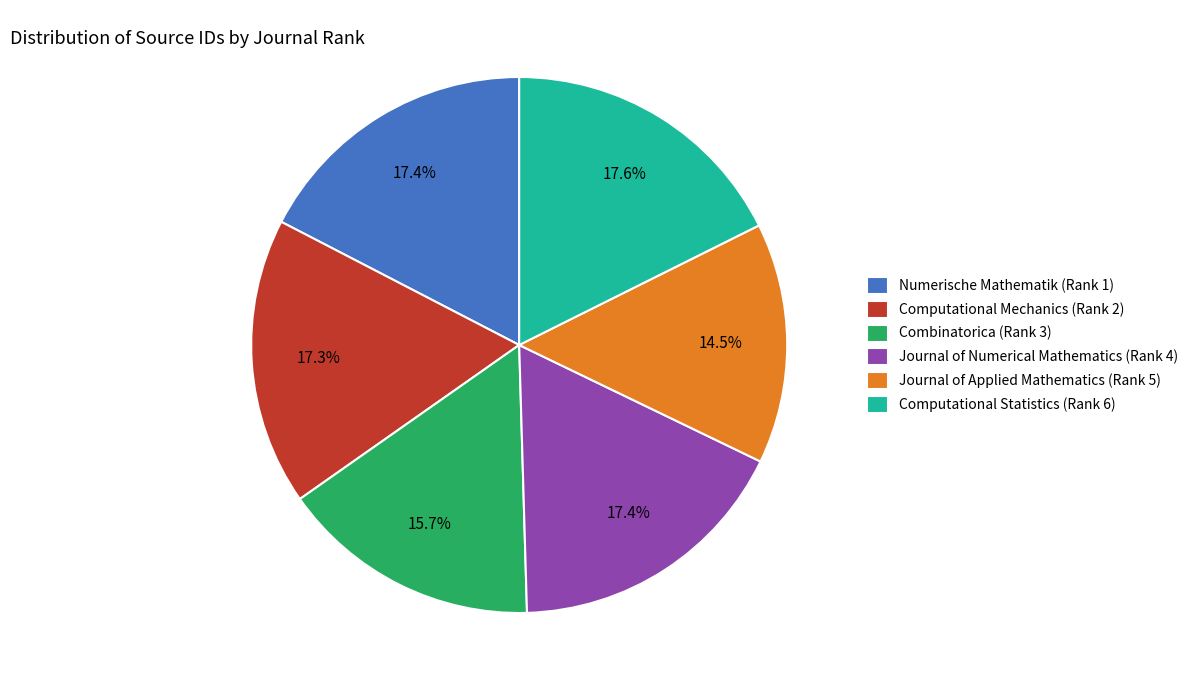

Which category has the smallest portion of the pie?

Journal of Applied Mathematics (Rank 5)